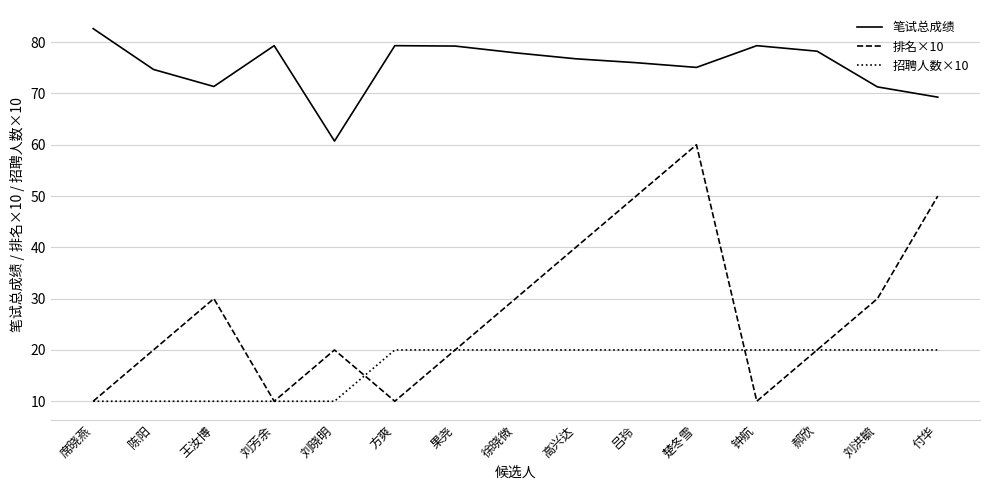

True or false: 招聘人数×10 and 笔试总成绩 intersect in this chart.

False